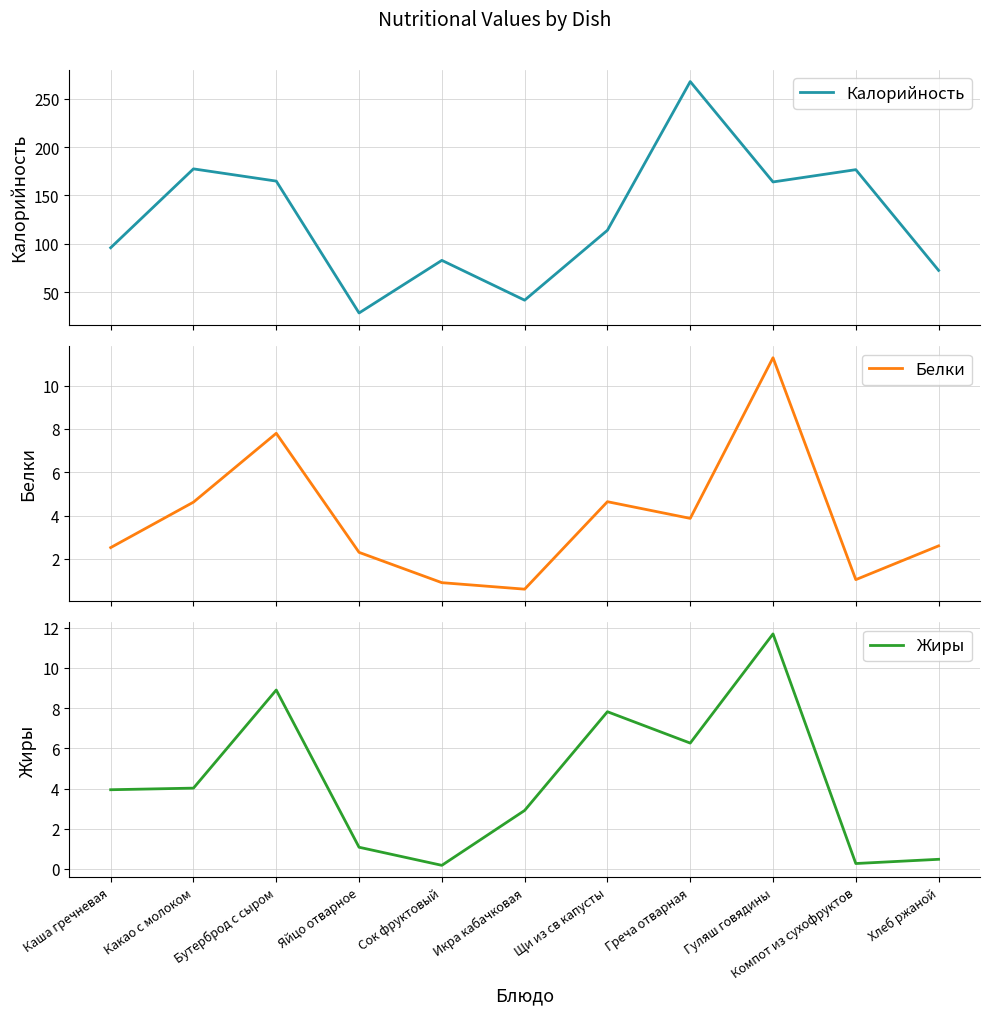

What are all the series names shown in the legend?

Калорийность, Белки, Жиры